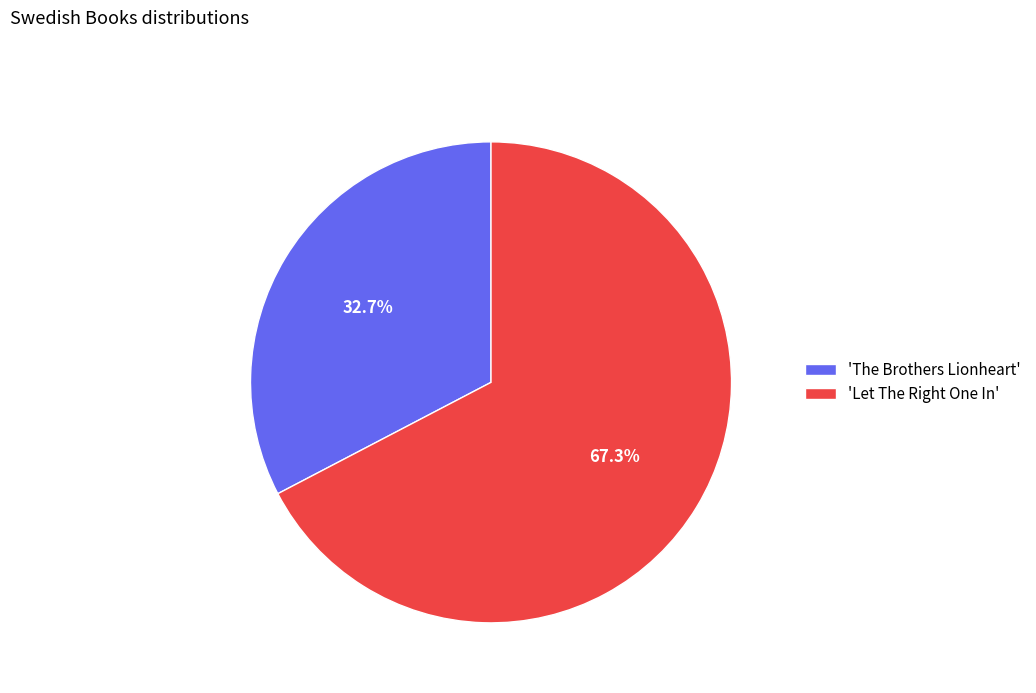

Rank the categories by value from lowest to highest.

'The Brothers Lionheart', 'Let The Right One In'